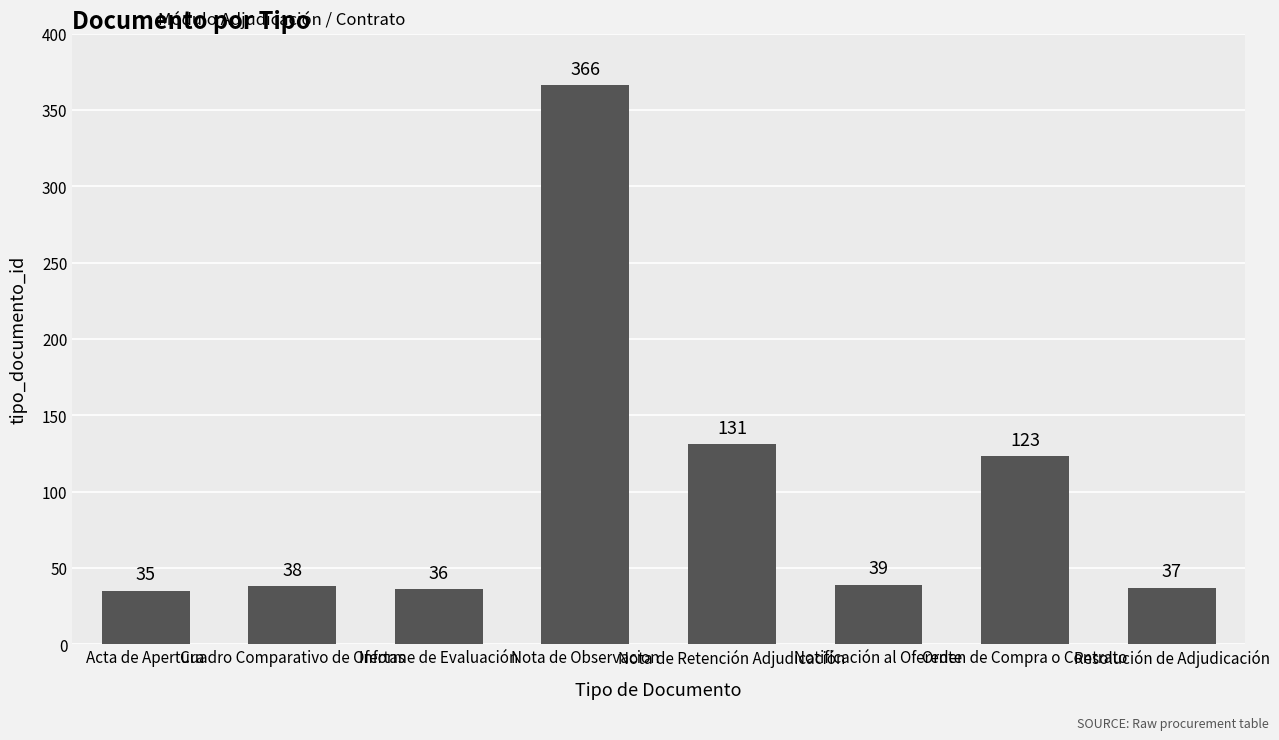

Which has a higher value, Orden de Compra o Contrato or Informe de Evaluación?

Orden de Compra o Contrato